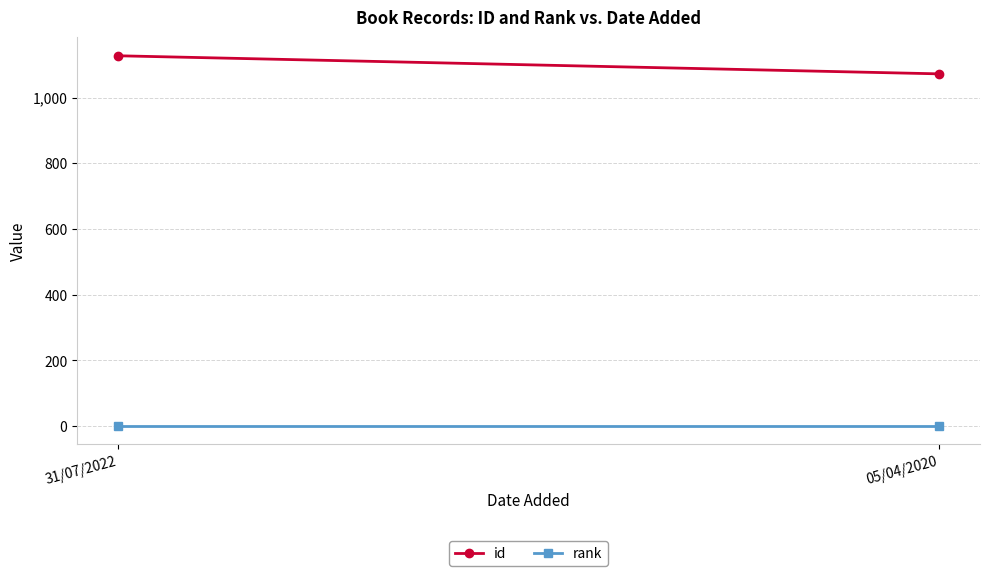

What position from the left is 31/07/2022?

1